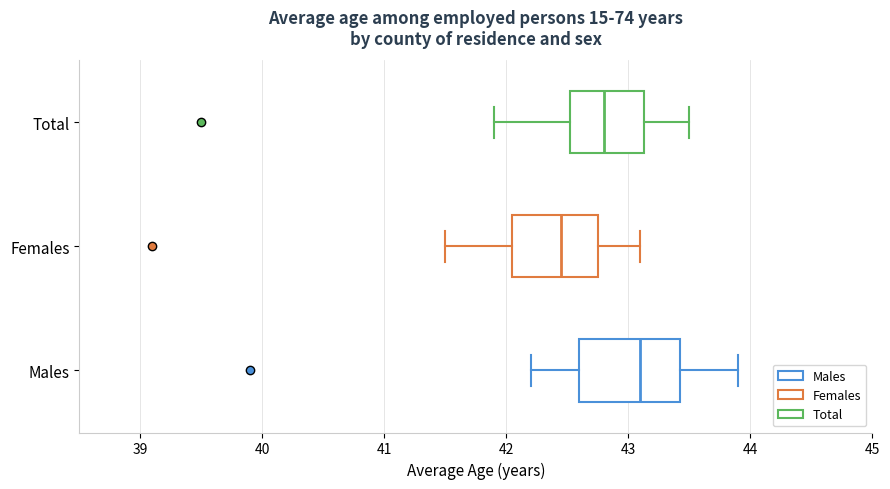

Comparing the boxes themselves (not the whiskers), which one is the widest?

Males